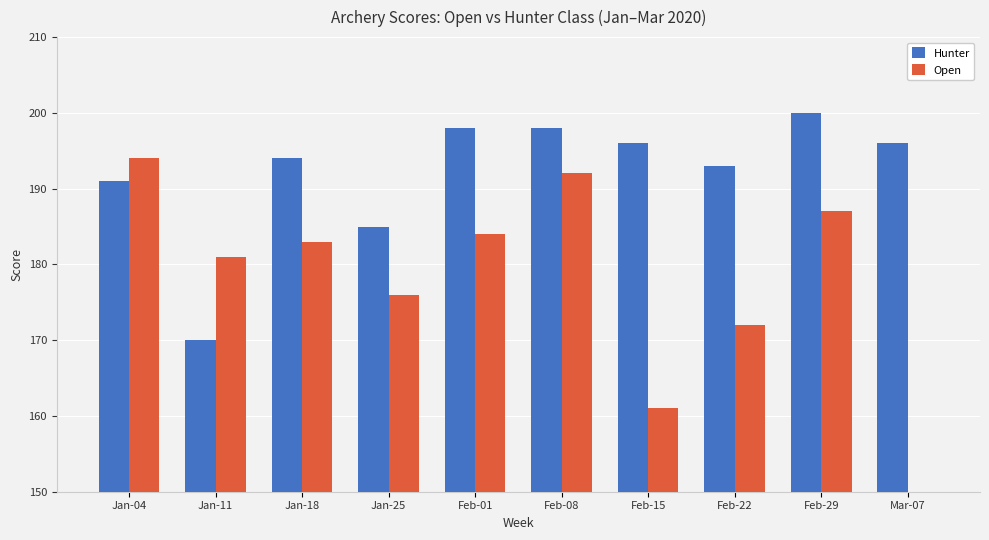

Is it true that Open equals 311 at Feb-01?

False